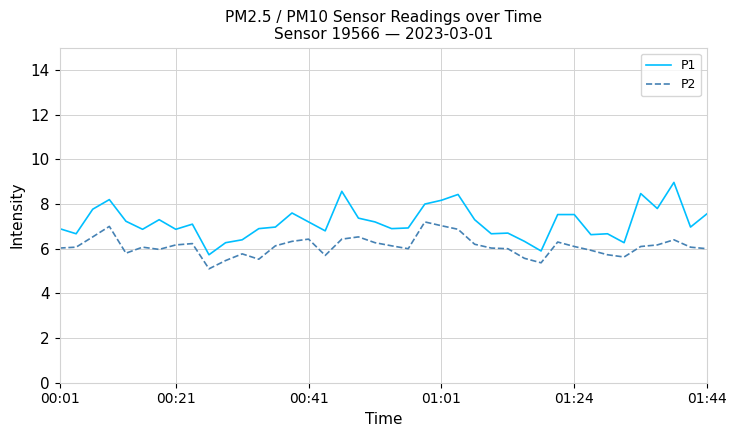

Which series has the largest total across all categories?

P1